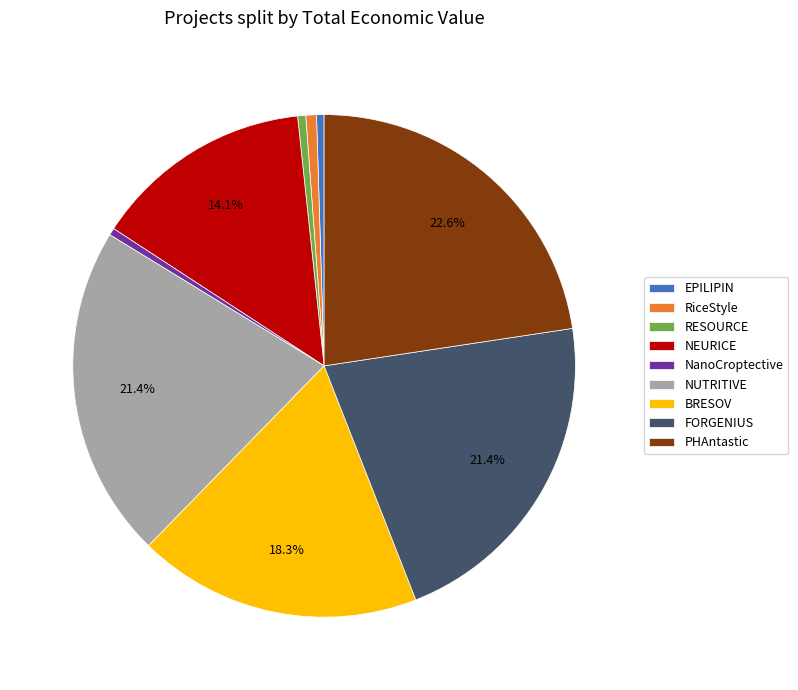

Is there a majority slice in this chart?

No